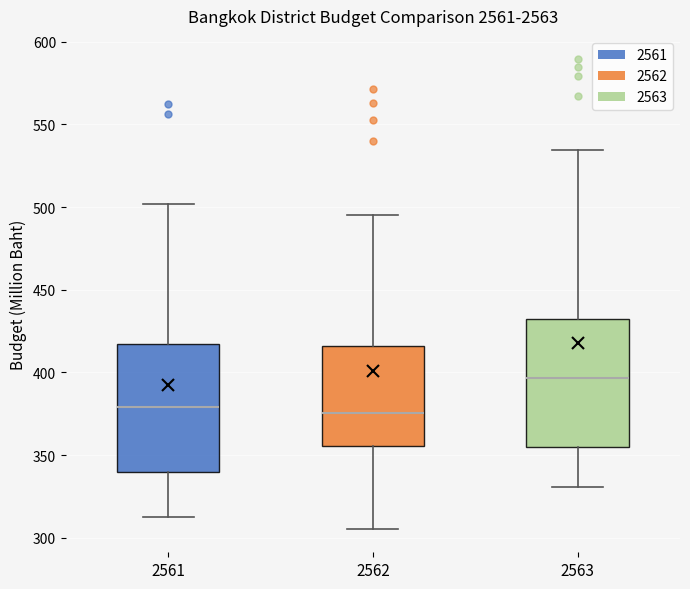

Reading left to right, transcribe this box plot: for each box, give where its median line is, the range the box spans, and where its two whiskers end, as read against the y-axis. The values are not printed on the chart, so give them approximately, as read against the axis.

2561: median 380, box 340 to 415, whiskers 315 to 500
2562: median 375, box 355 to 415, whiskers 305 to 495
2563: median 395, box 355 to 430, whiskers 330 to 535